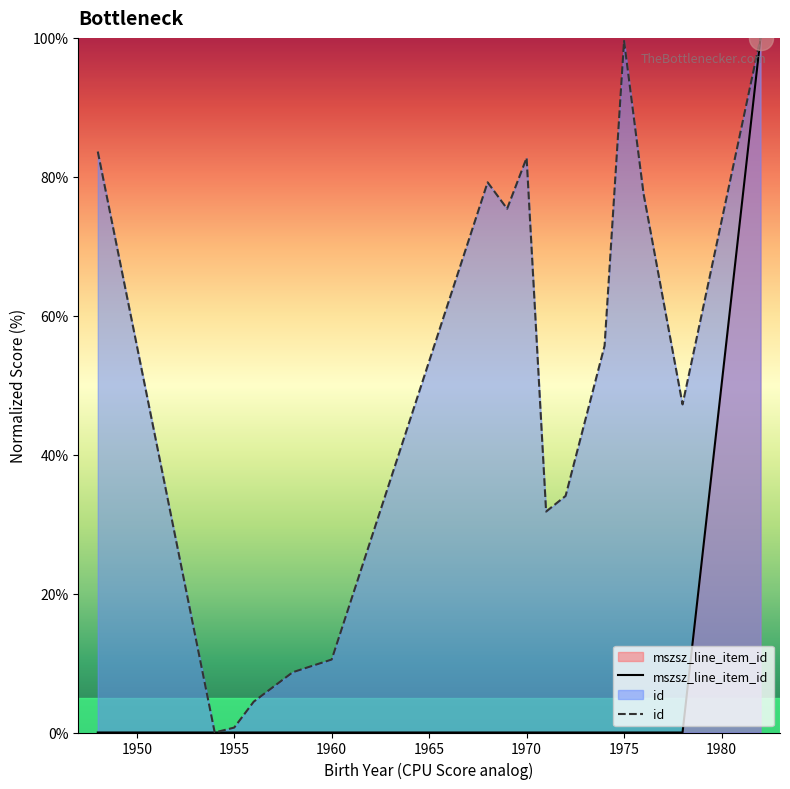

Which series has the largest total across all categories?

id